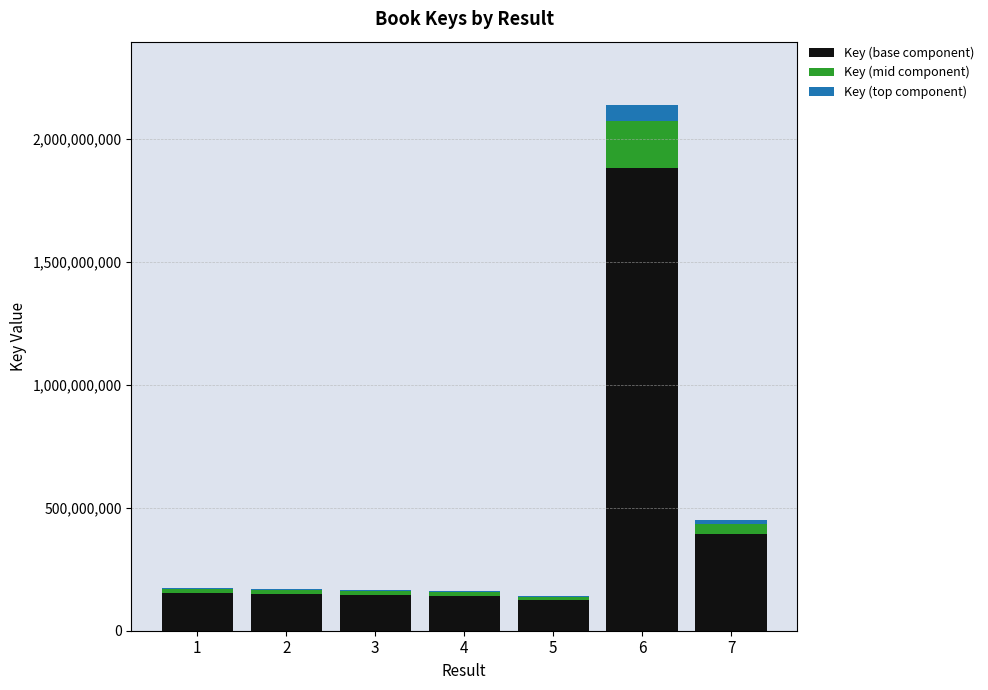

At which category is the sum across all series the highest?

6